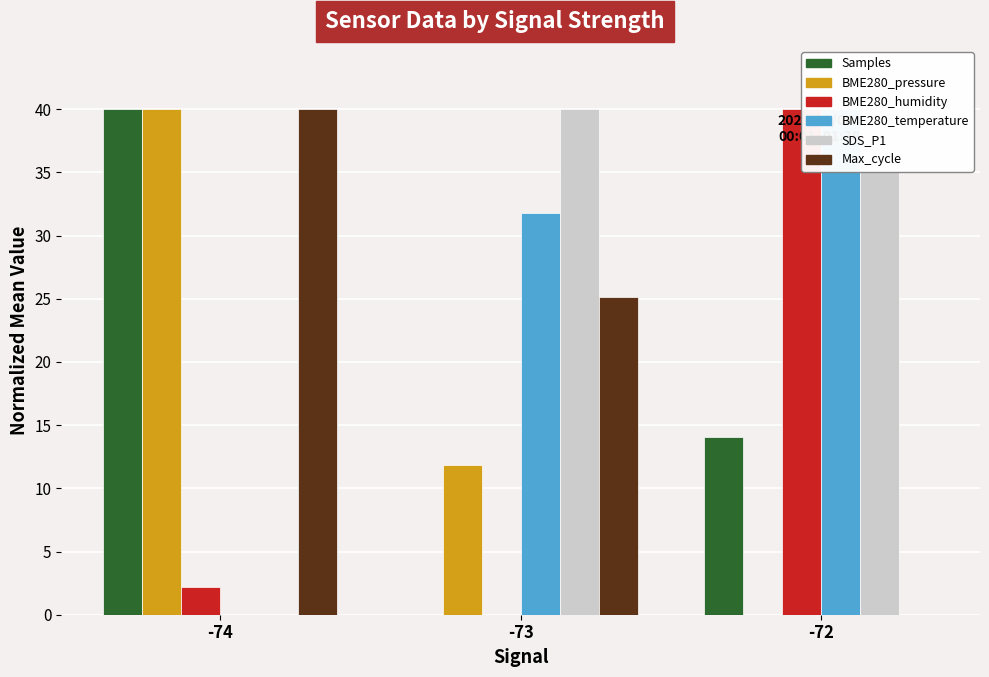

How many BME280_pressure values are between 0 and 40?

3